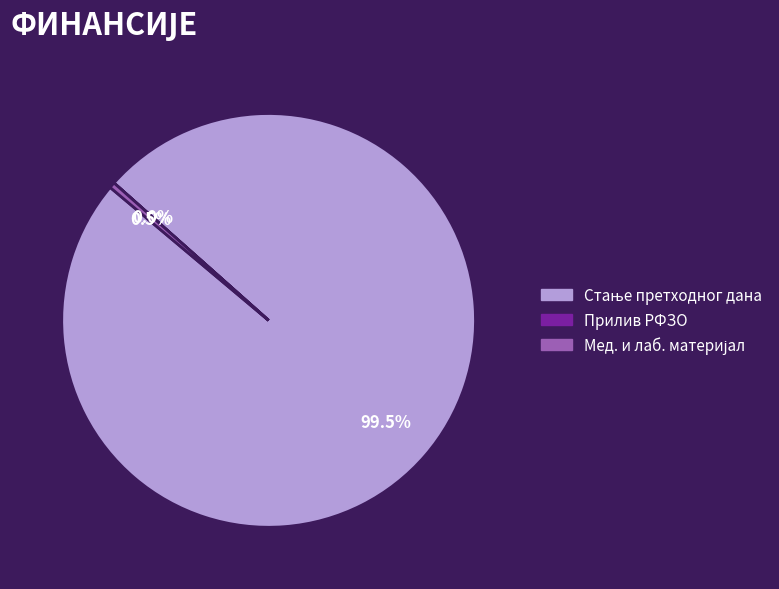

Is there a majority slice in this chart?

Yes